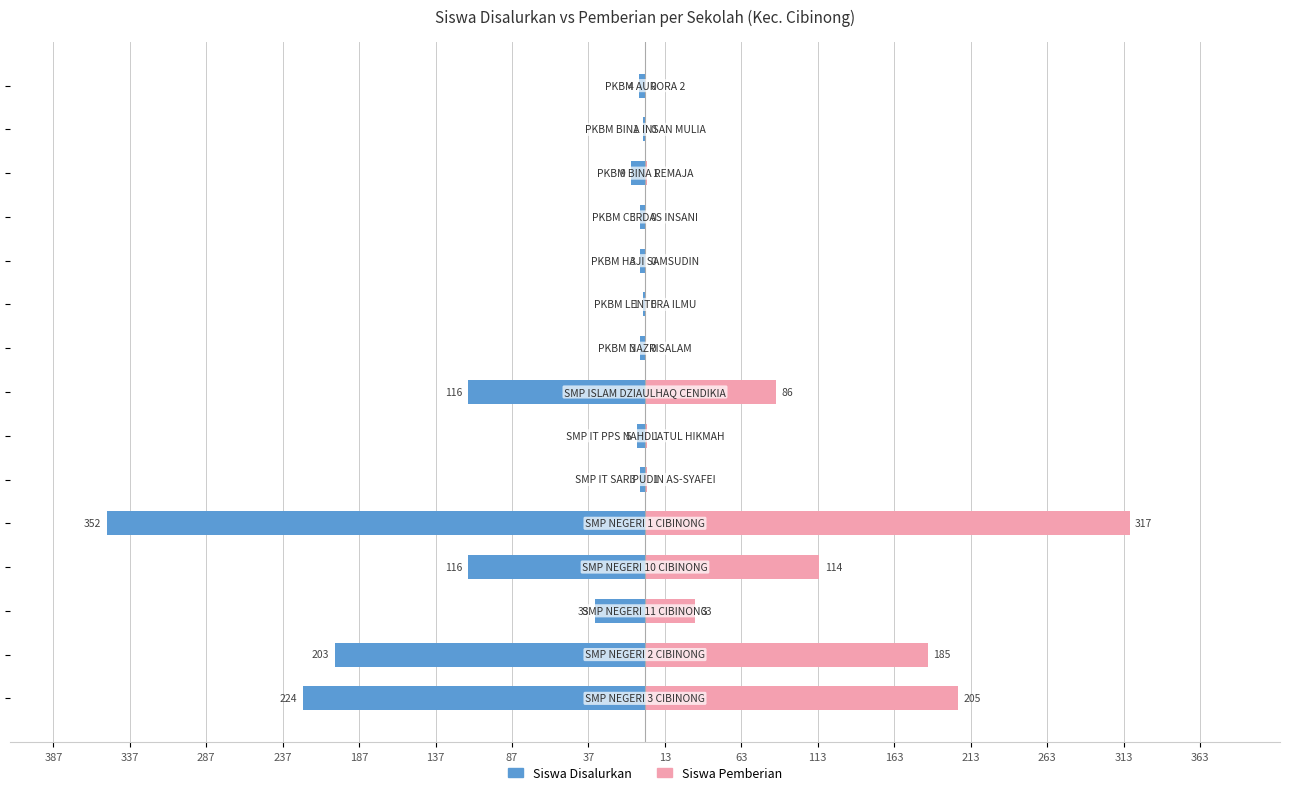

What is the difference between the second highest and second lowest values in the Siswa Disalurkan series?

223